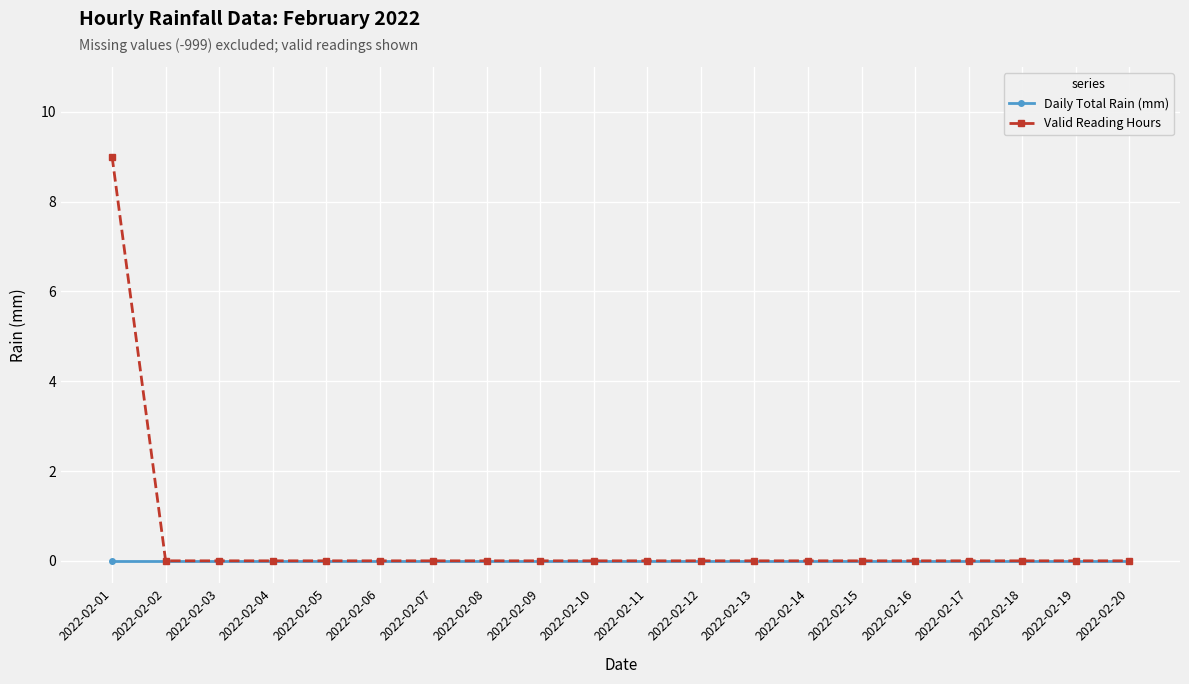

Which series has the largest range (max minus min)?

Valid Reading Hours